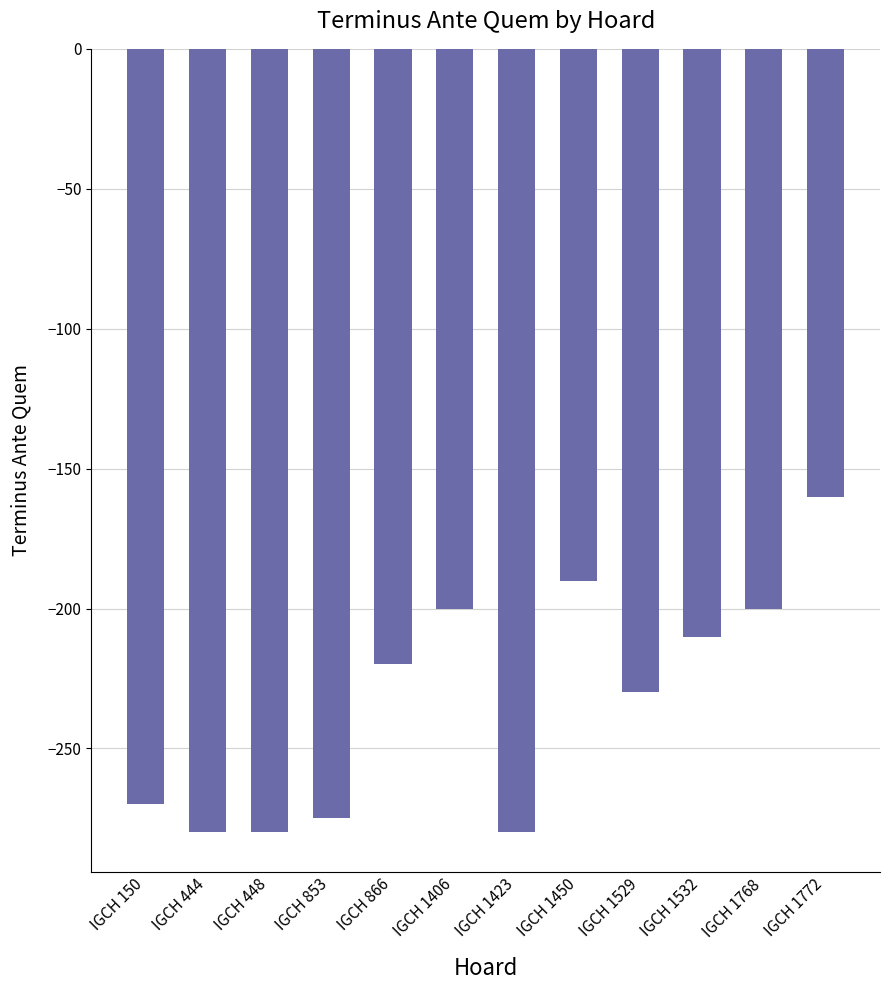

Reading right to left, transcribe all the data shown in this chart.

-160	-200	-210	-230	-190	-280	-200	-220	-275	-280	-280	-270